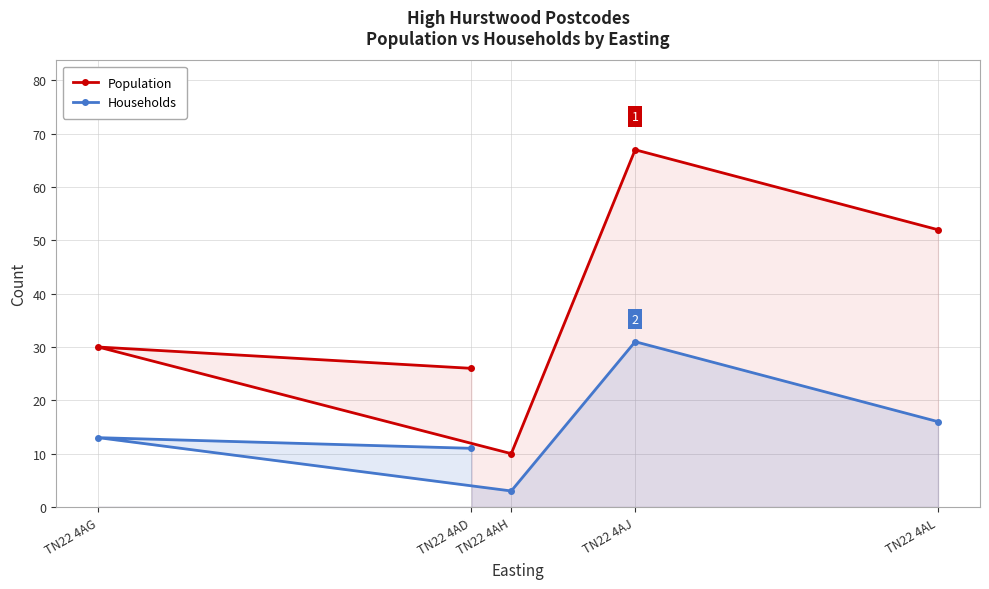

How many lines are shown in the chart?

2